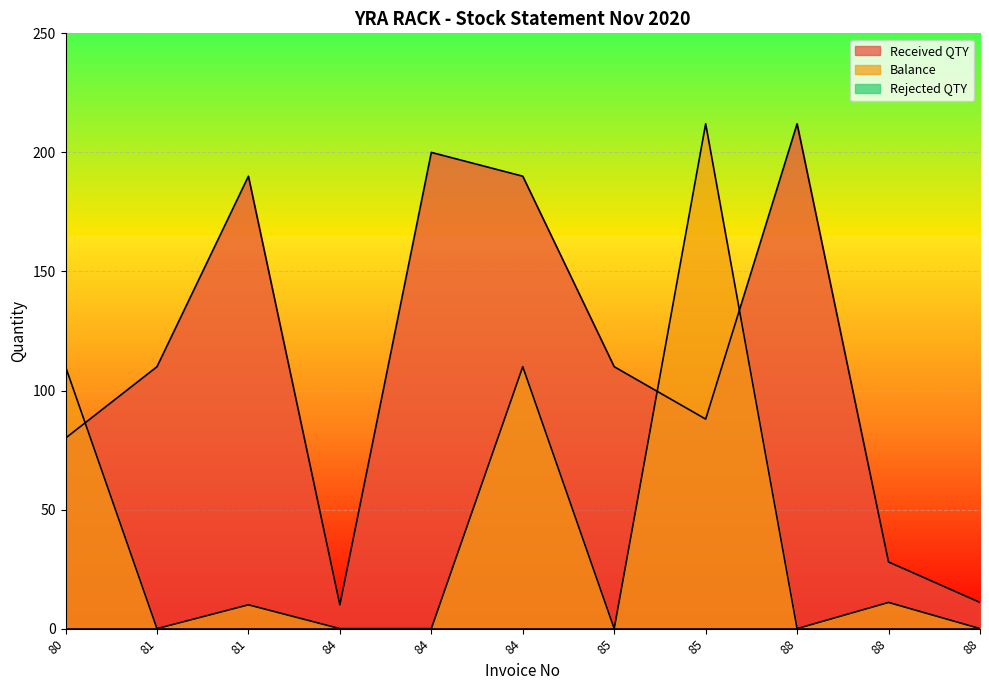

What is the total value across all series at 81?

110